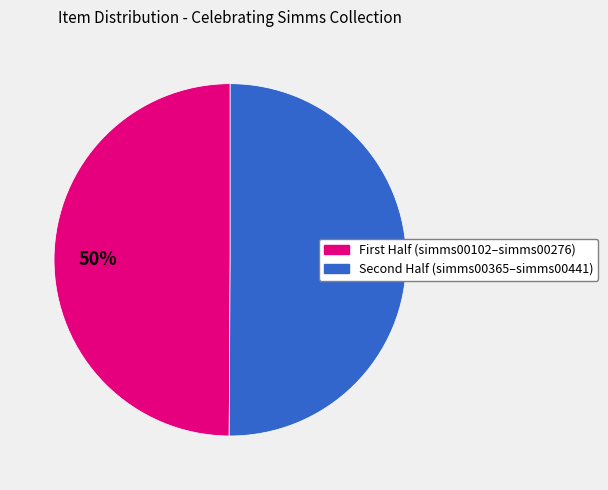

To the nearest percent, what is the average slice percentage?

50%